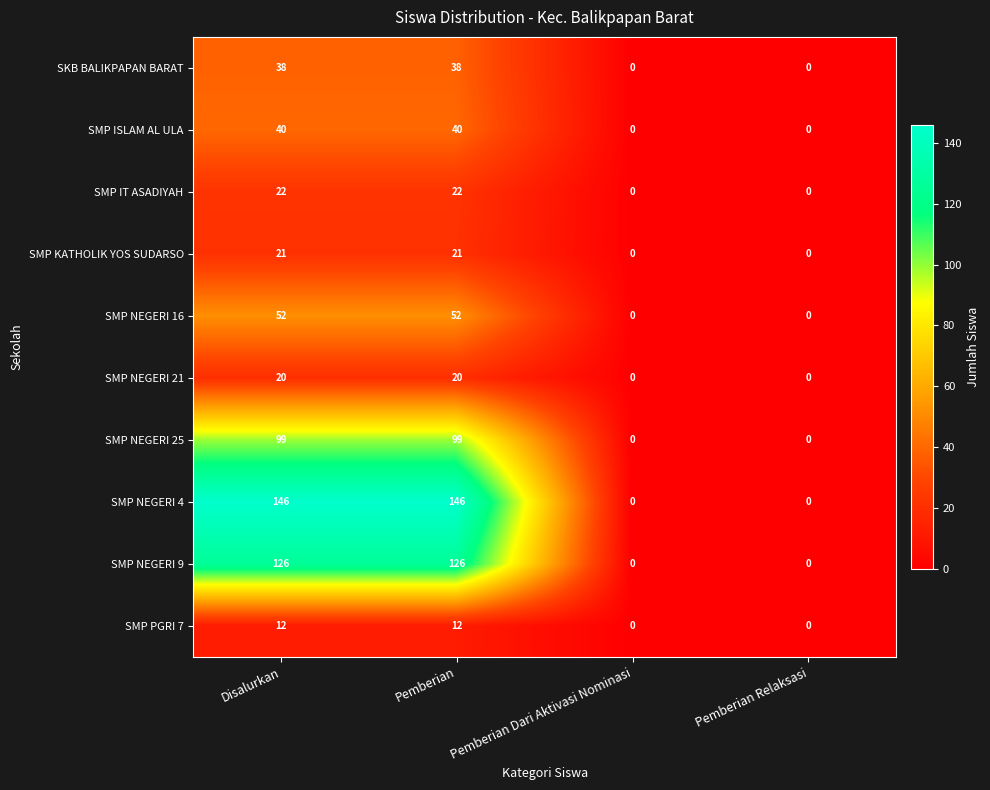

What is the difference between the maximum and minimum values in the SKB BALIKPAPAN BARAT series?

38